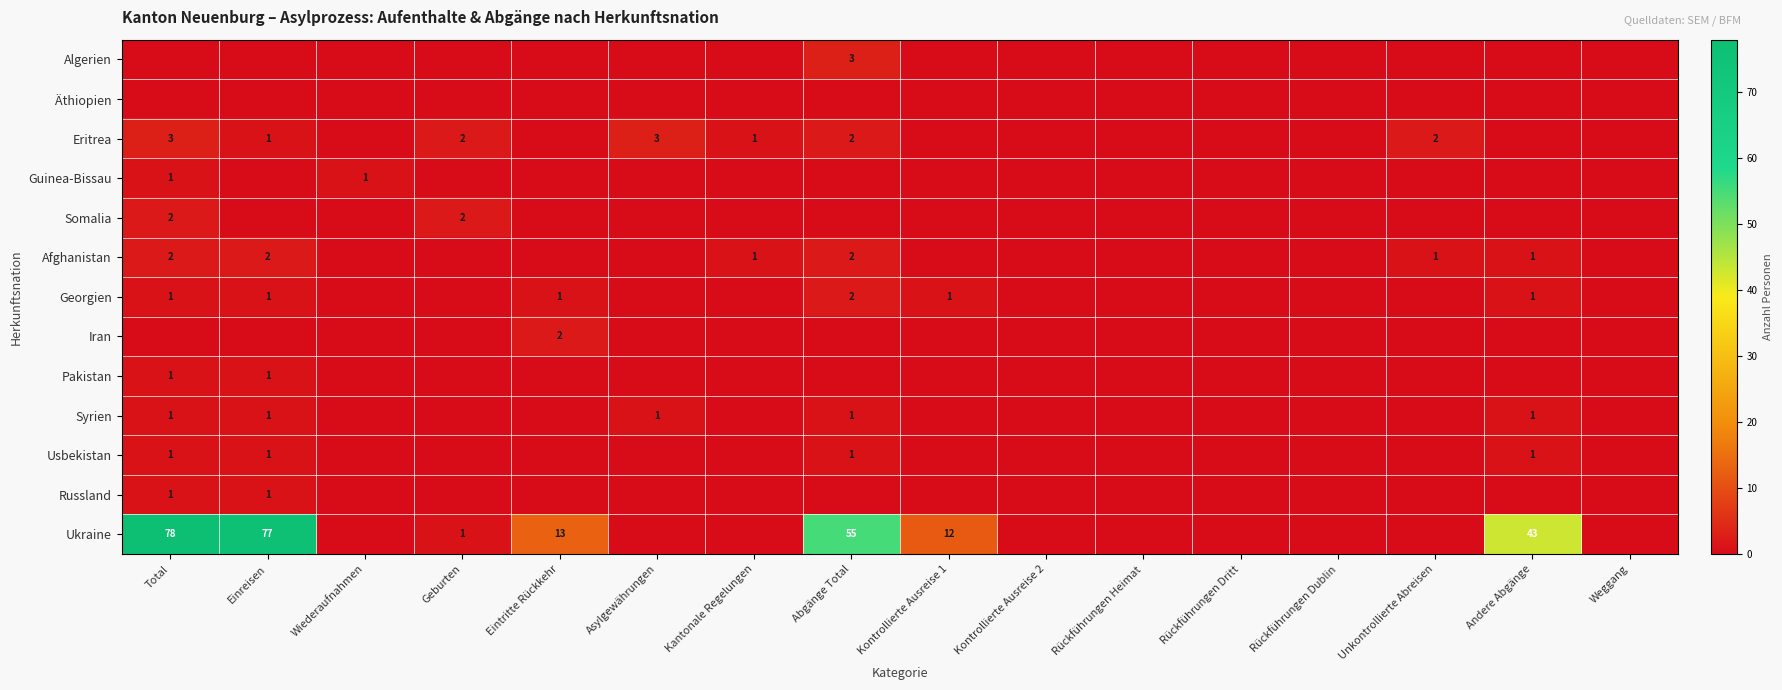

The value of Syrien at Andere Abgänge is 1. True or false?

True